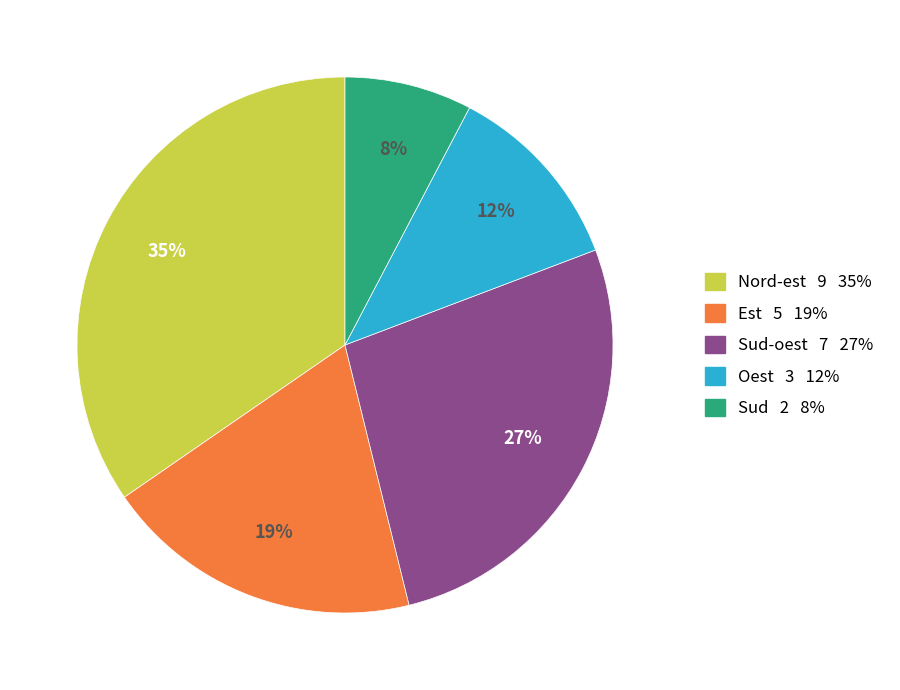

To the nearest percent, what is the average slice percentage?

20%